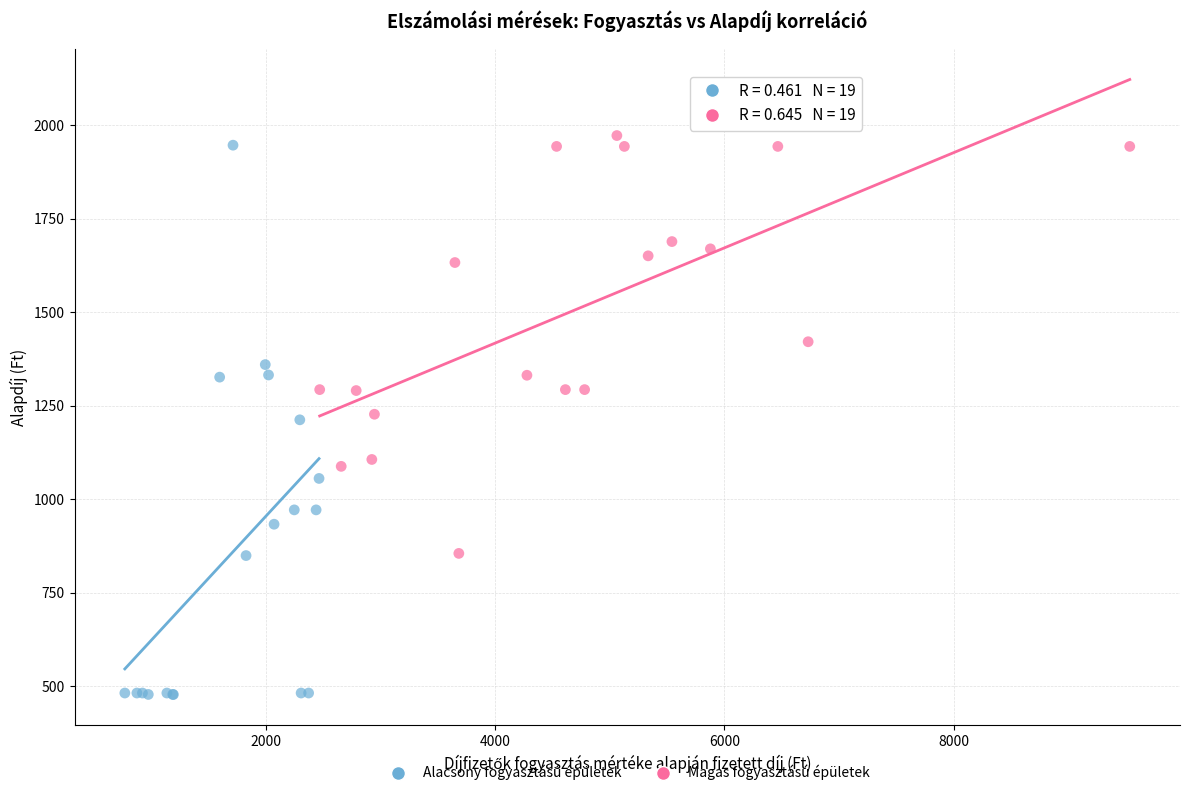

What are all the series names shown in the legend?

Alacsony fogyasztású épületek, Magas fogyasztású épületek